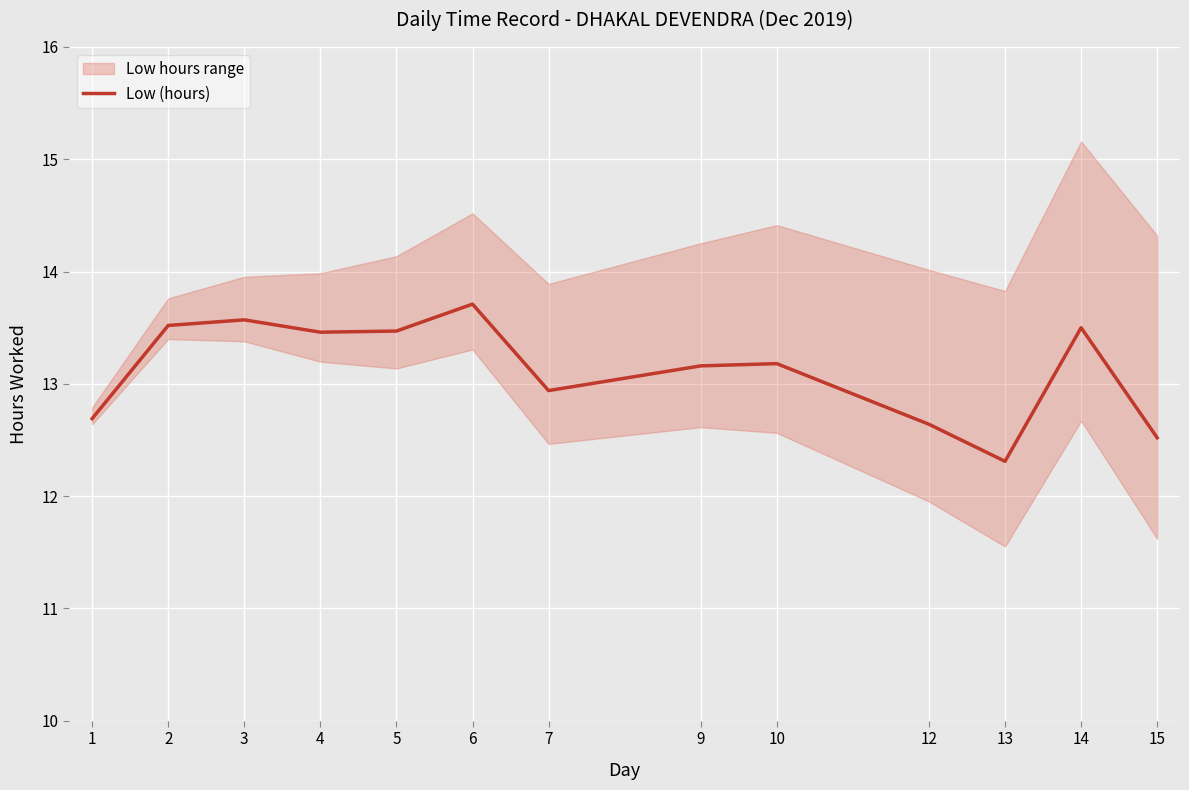

How many data points does each series have?

13